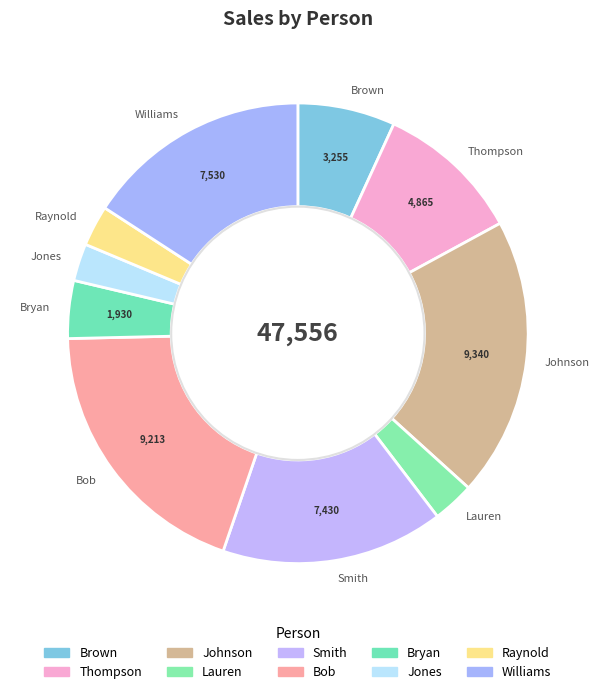

To the nearest percent, what is the average slice percentage?

10%